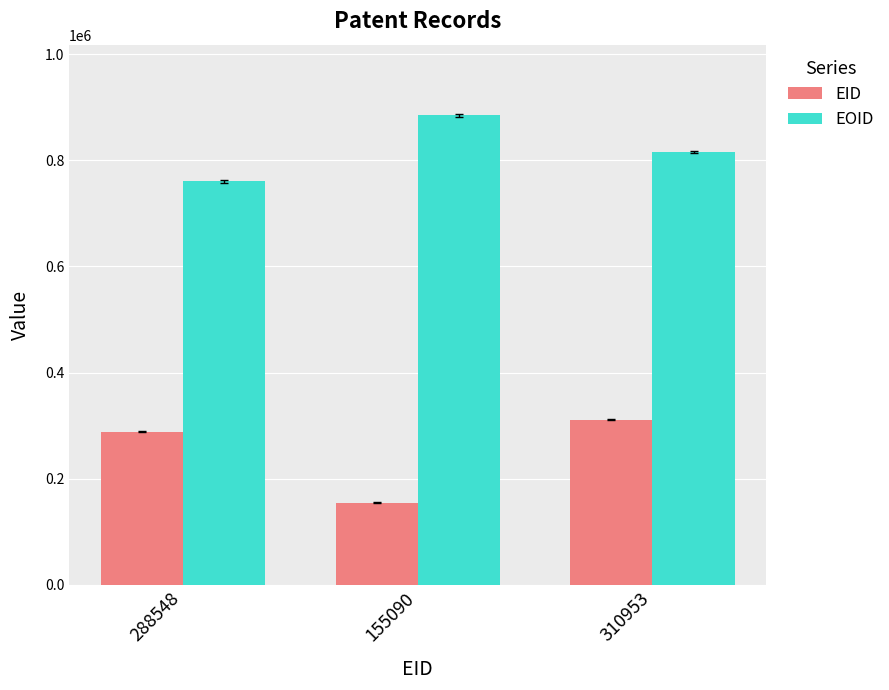

What is the spread (max minus min) of values at 288548?

471717